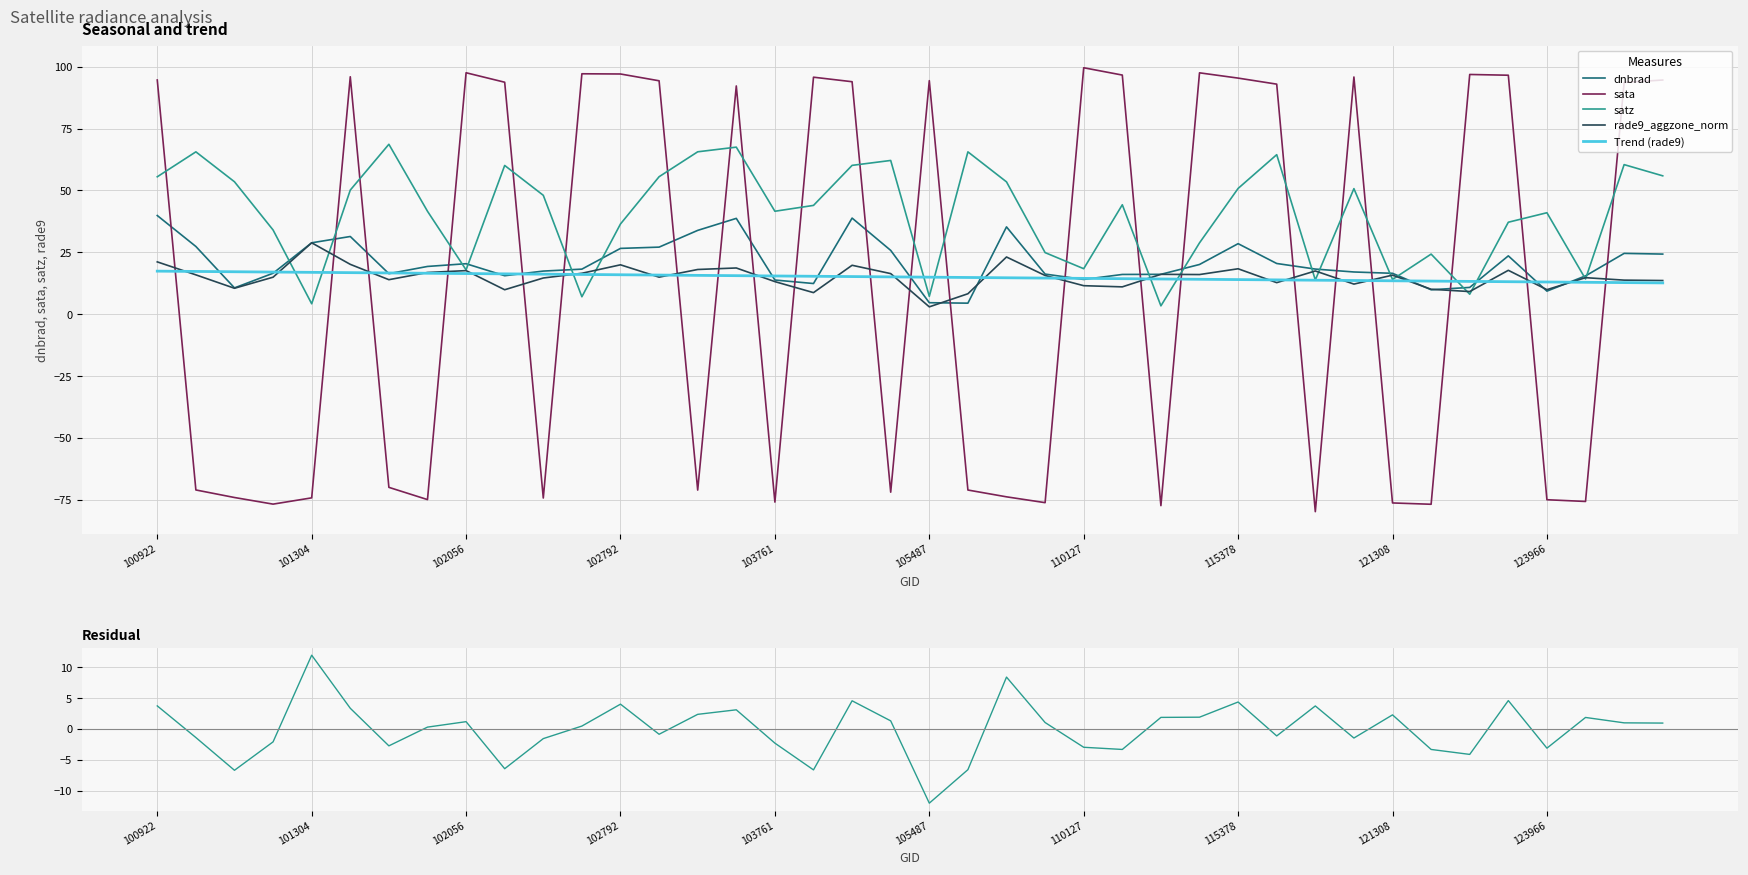

True or false: sata and rade9_aggzone_norm intersect in this chart.

True